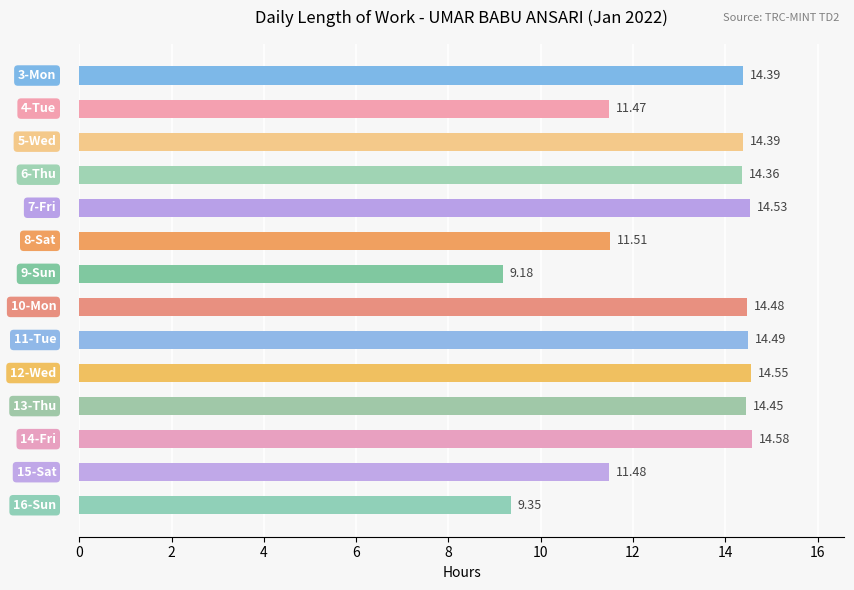

How many values are below 14?

5